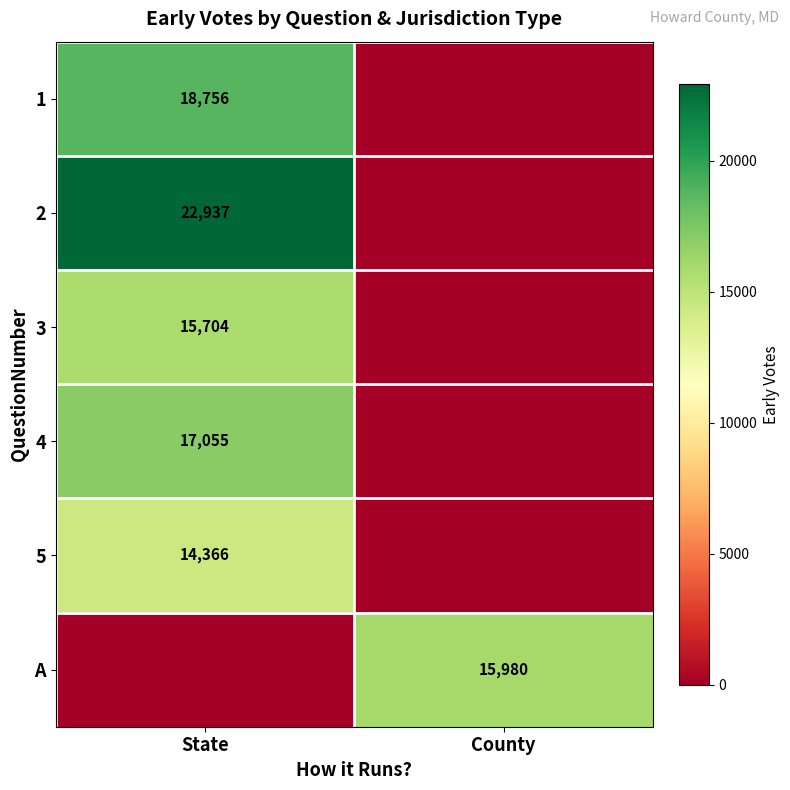

List the series in order of their peak value, highest first.

2, 1, 4, A, 3, 5